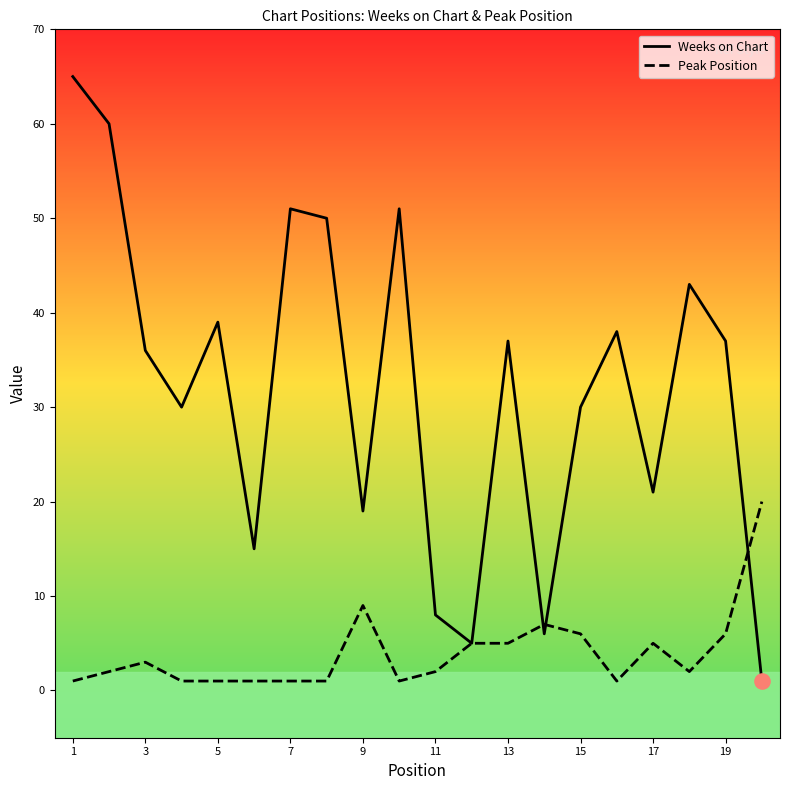

Which series has the largest range (max minus min)?

Weeks on Chart